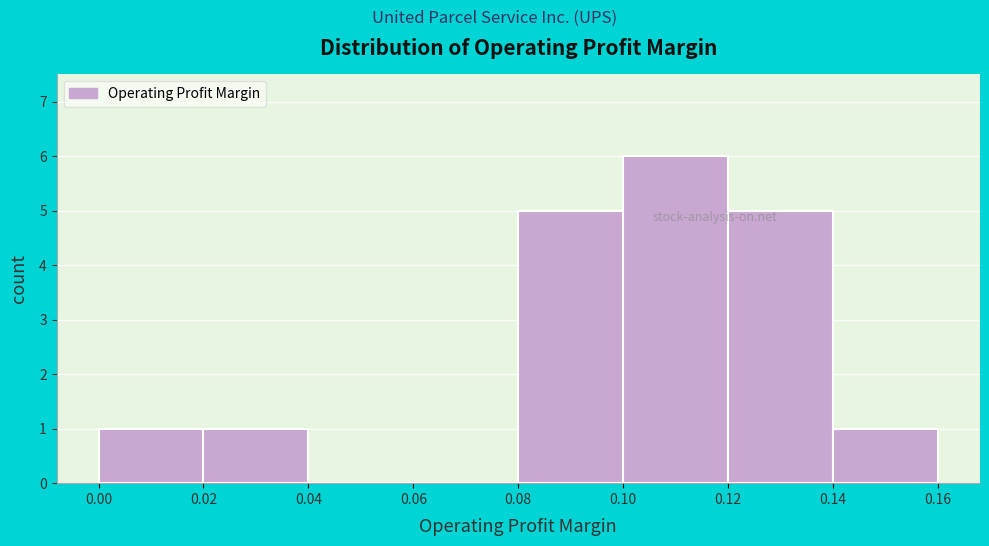

How tall is the bar that spans 0.10 to 0.12 on the x-axis? The values are not printed on the chart, so give them approximately, as read against the axis.

6